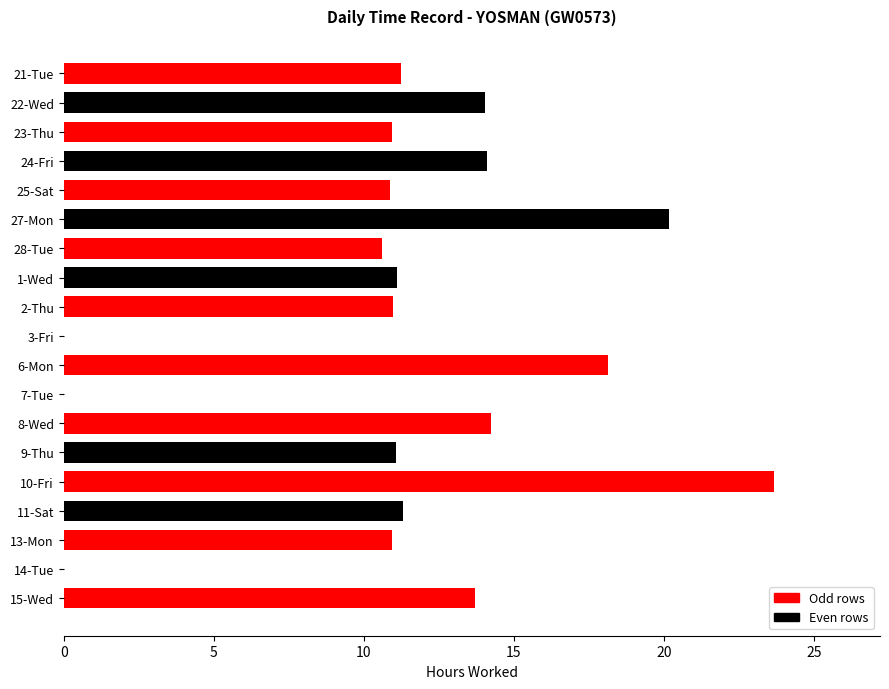

What is the ratio of the value at 13-Mon to the value at 9-Thu?

1.0